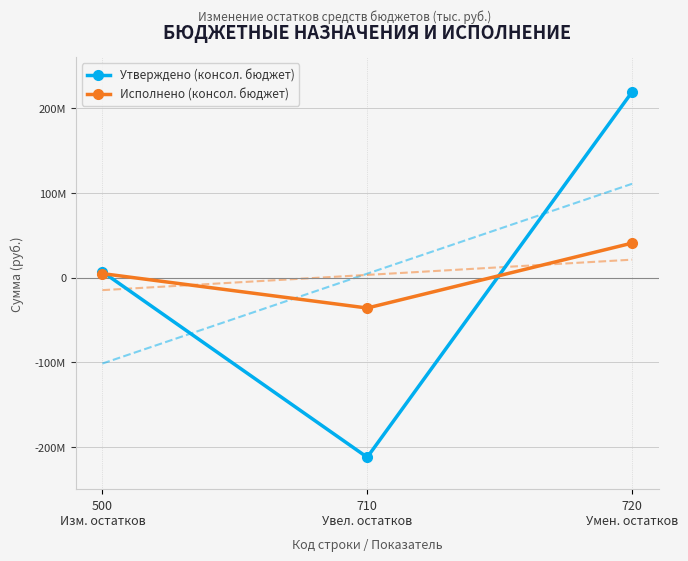

Which series has the largest total across all categories?

Утверждено (консол. бюджет)